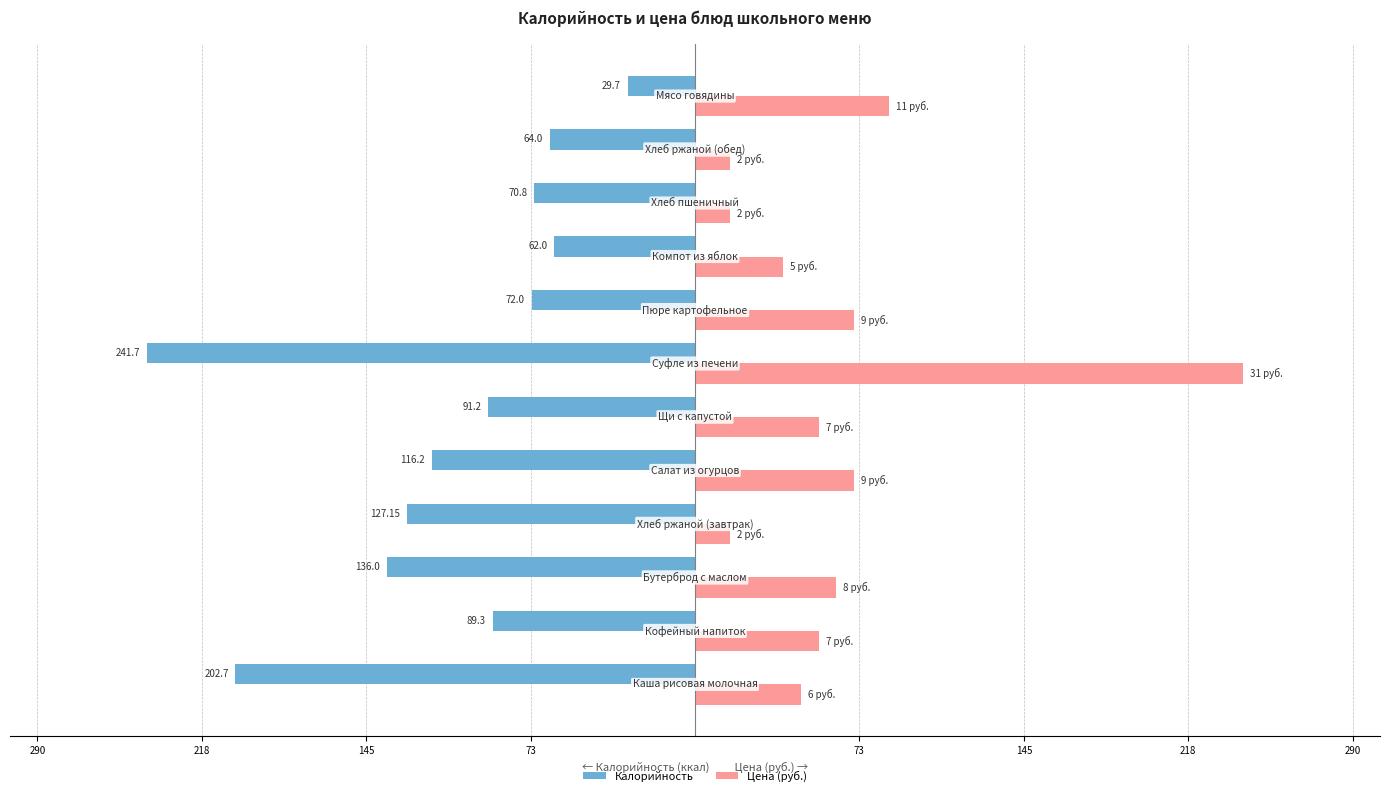

What is the sum of all Калорийность values?

-1302.8